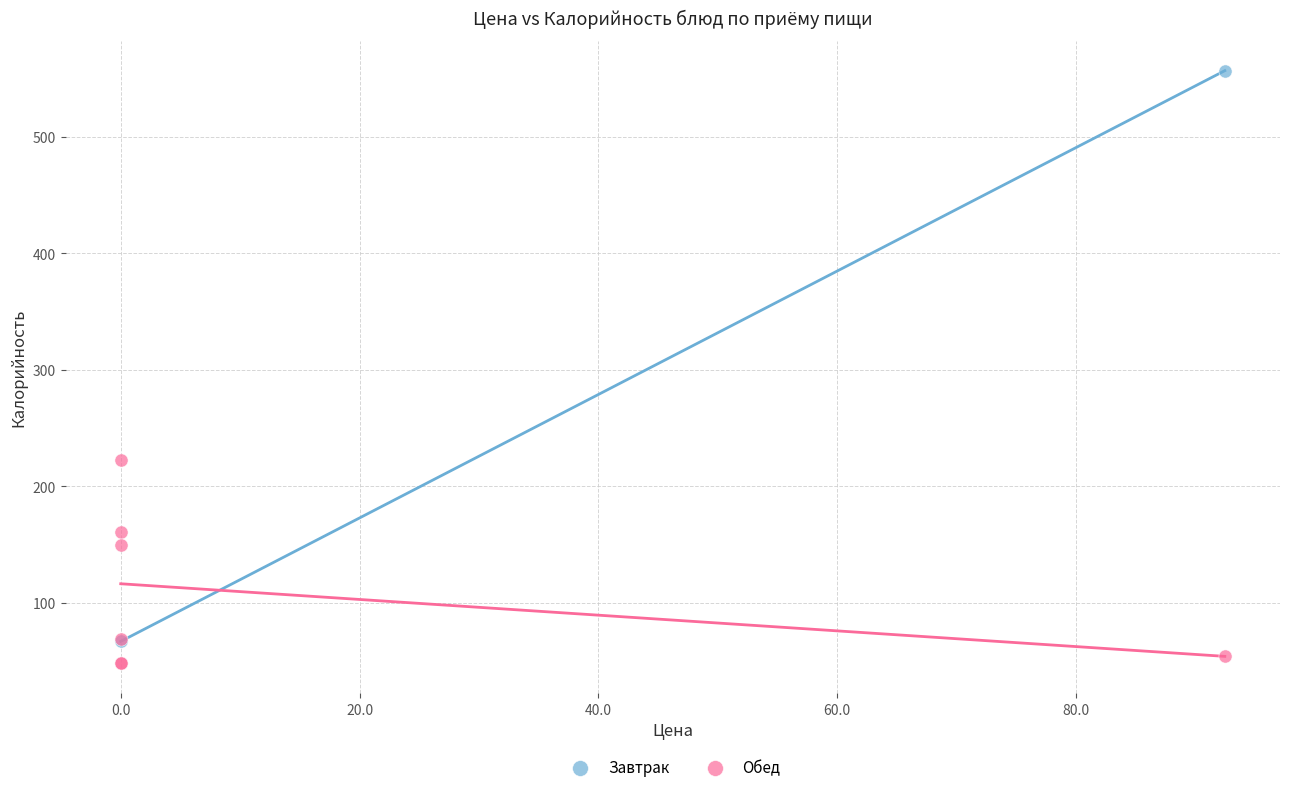

What are all the series names shown in the legend?

Завтрак, Обед